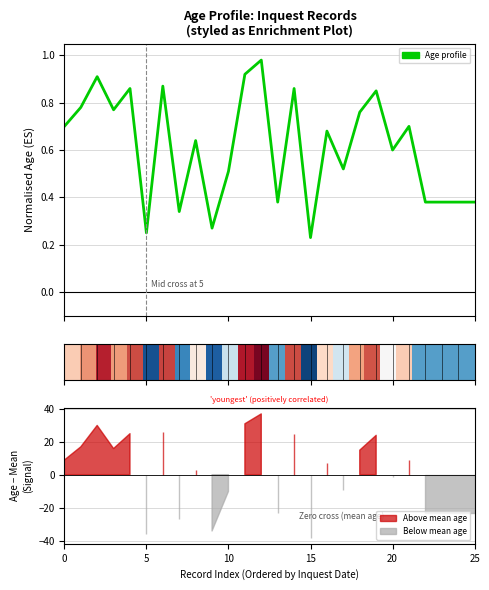

Is this an area chart (filled region under the line)?

No